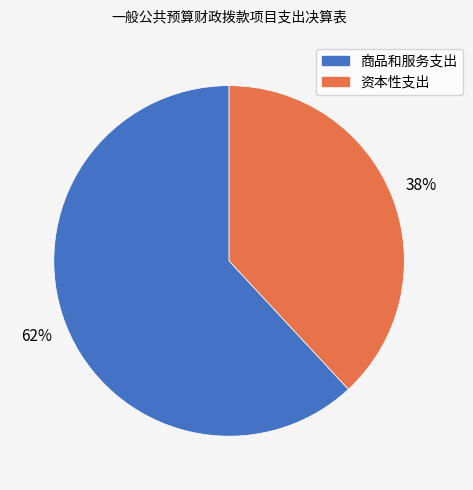

To the nearest percent, what percentage of the pie is 资本性支出?

38%